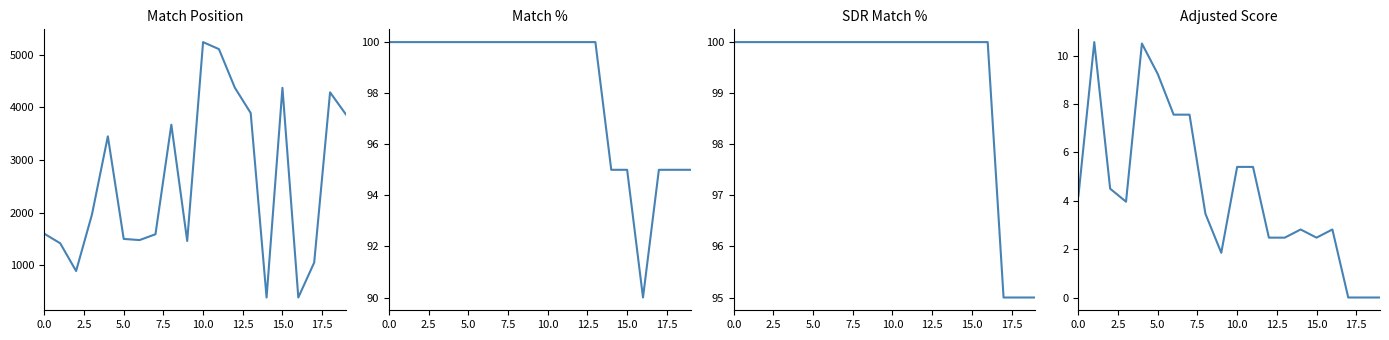

At which category is the sum across all series the highest?

10